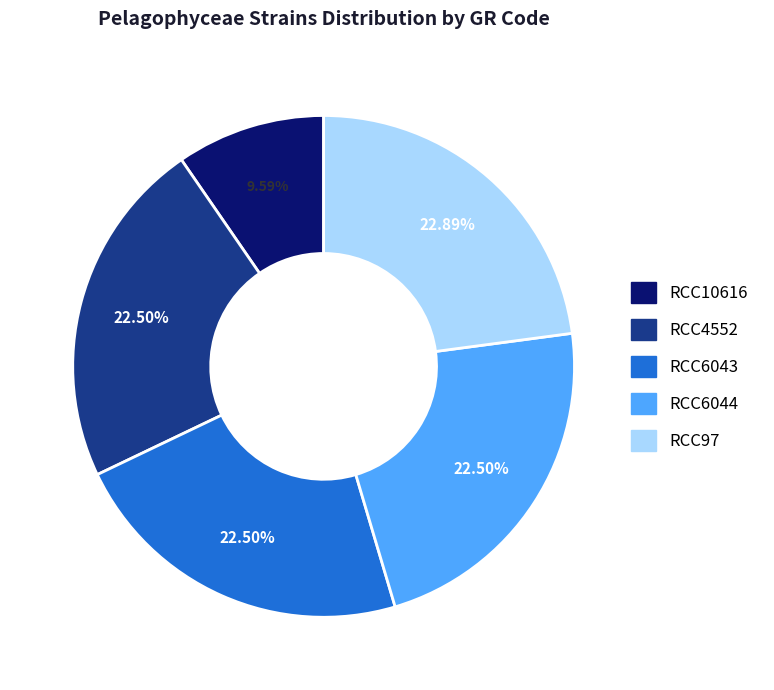

Does any single category account for the majority?

No